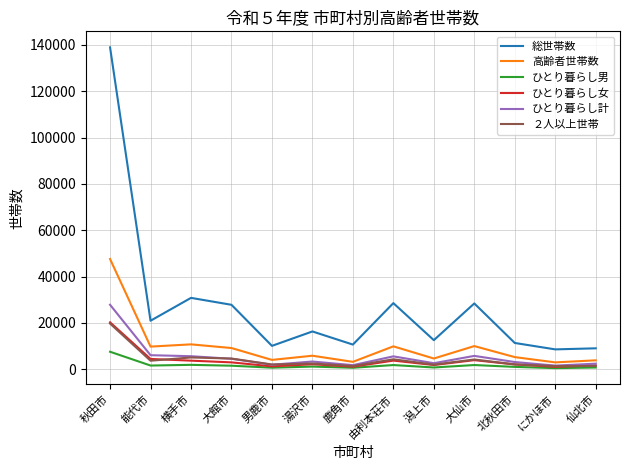

What is the total value across all series at 鹿角市?

18900